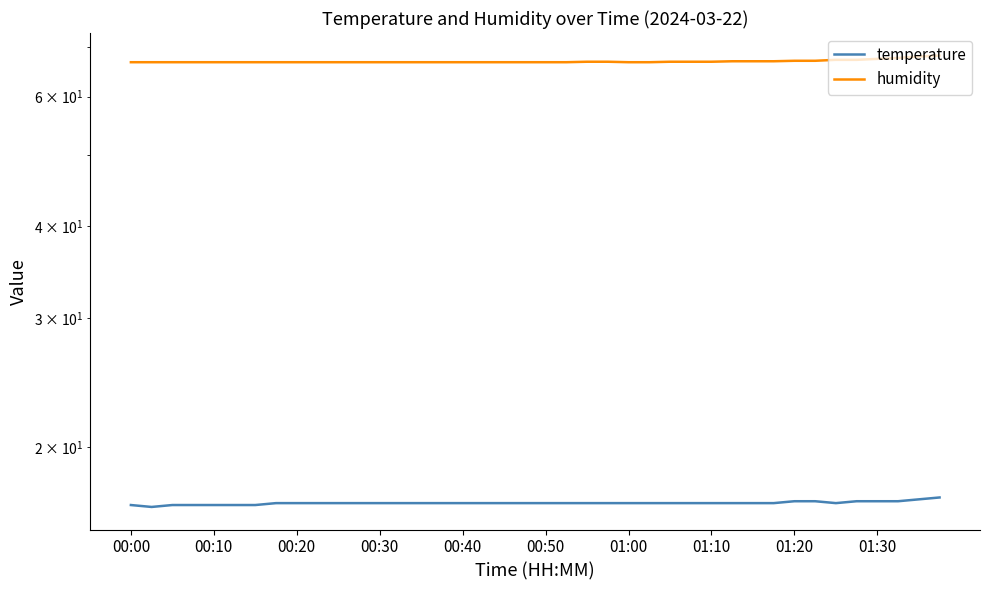

Read the temperature value at 23.

16.8